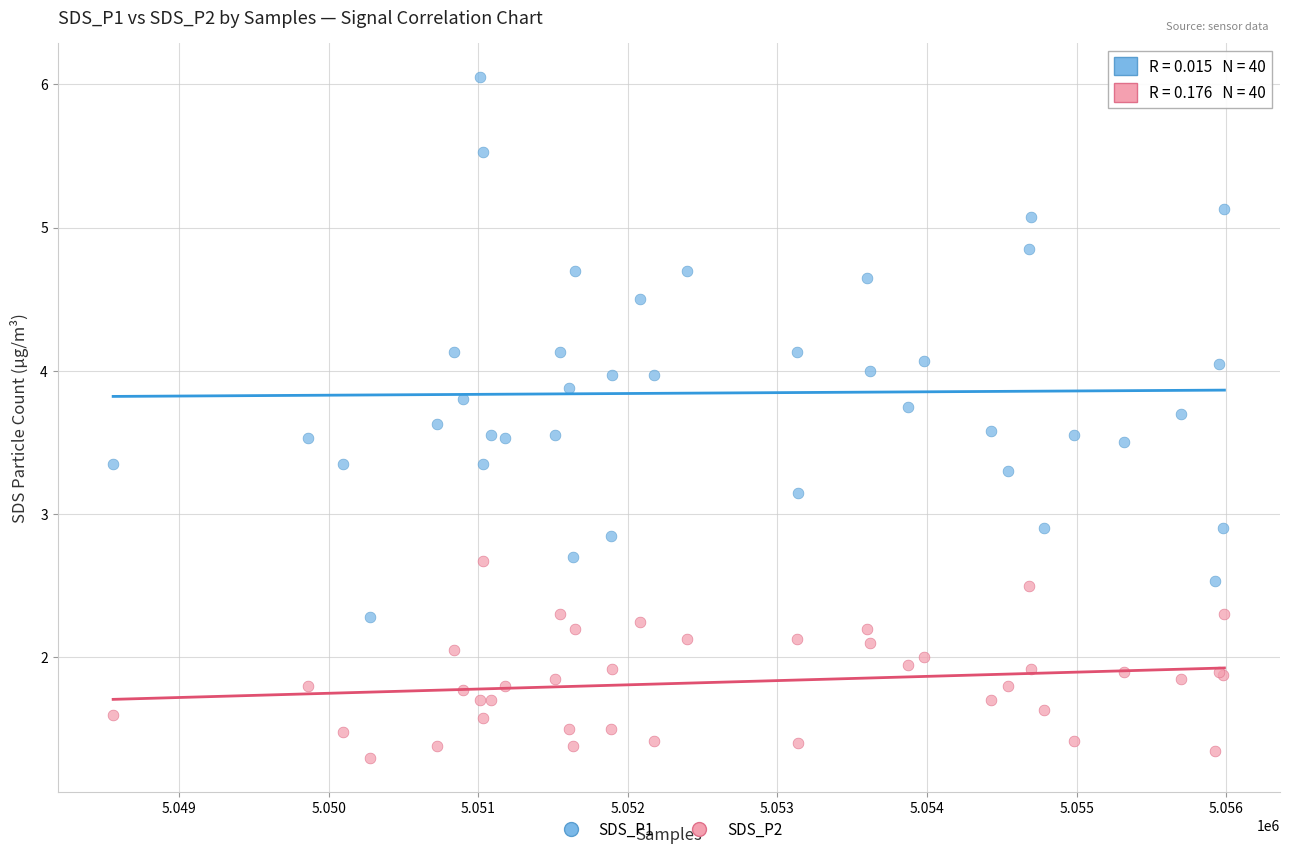

What are all the series names shown in the legend?

SDS_P1, SDS_P2